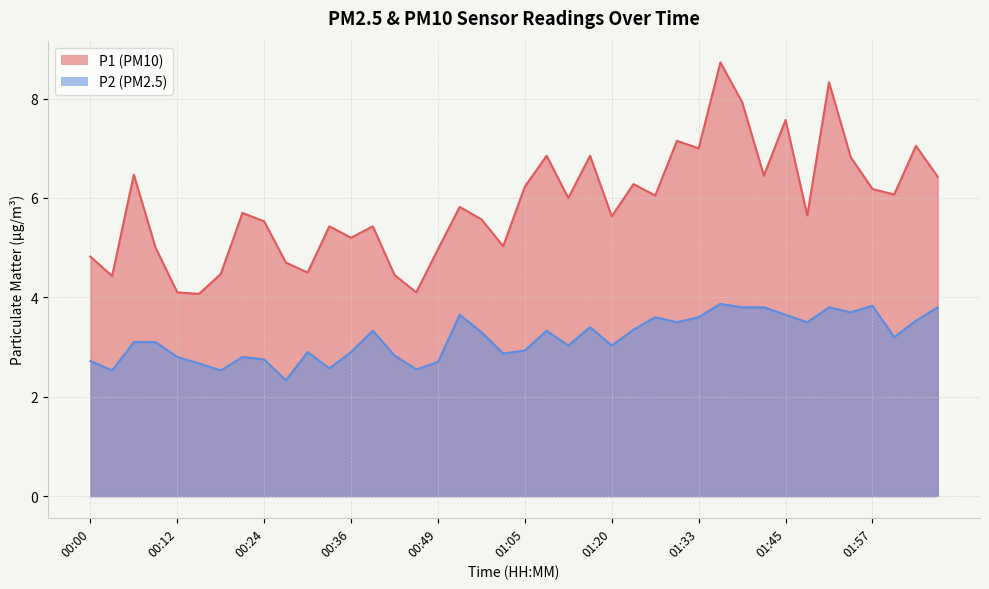

How many lines are shown in the chart?

2